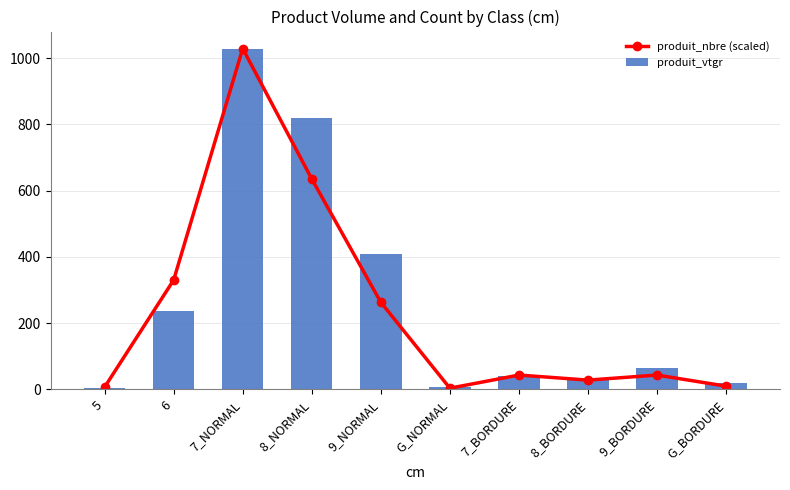

Which series changed the most between 7_NORMAL and 8_NORMAL?

produit_nbre (scaled)